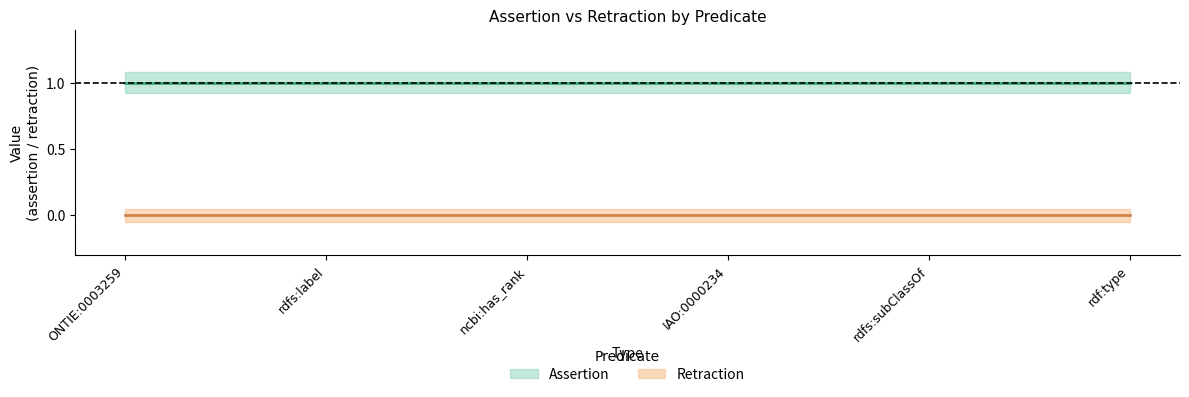

What is the difference between the highest and lowest values at rdfs:subClassOf?

1